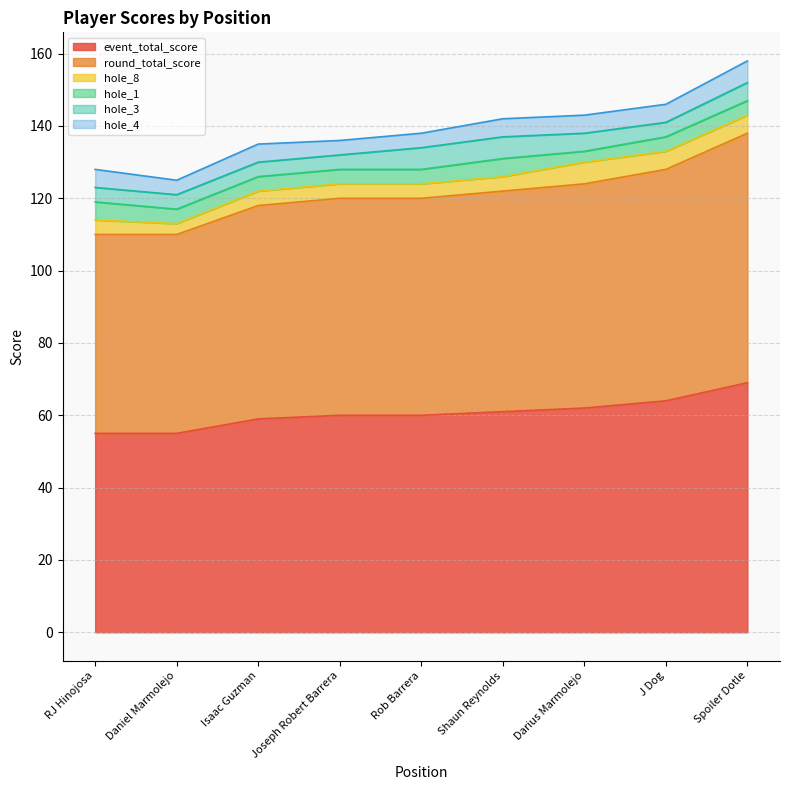

Reading left to right, extract all data points from this chart.

event_total_score: 55	55	59	60	60	61	62	64	69
round_total_score: 55	55	59	60	60	61	62	64	69
hole_8: 4	3	4	4	4	4	6	5	5
hole_1: 5	4	4	4	4	5	3	4	4
hole_3: 4	4	4	4	6	6	5	4	5
hole_4: 5	4	5	4	4	5	5	5	6